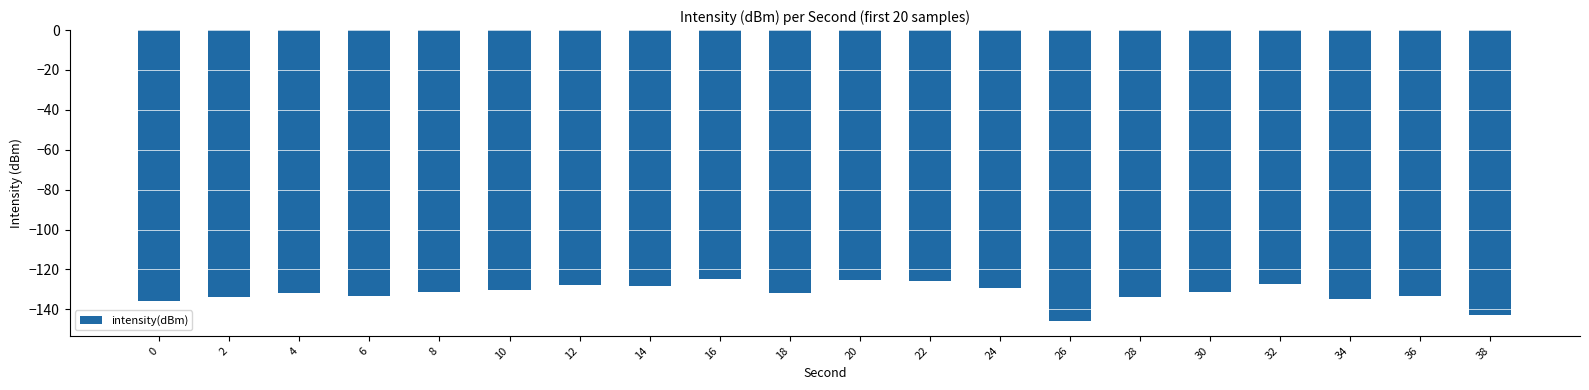

What is the smallest value displayed?

-146.0